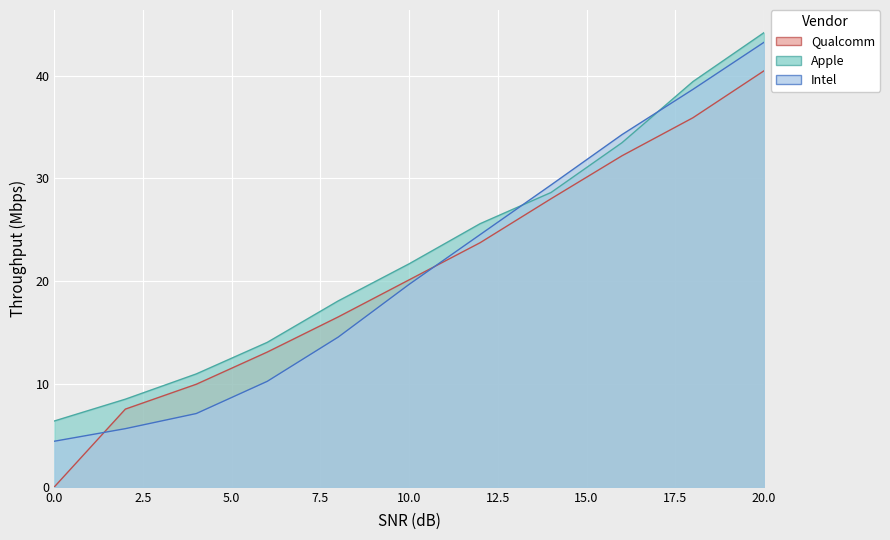

How many distinct data groups are displayed?

3